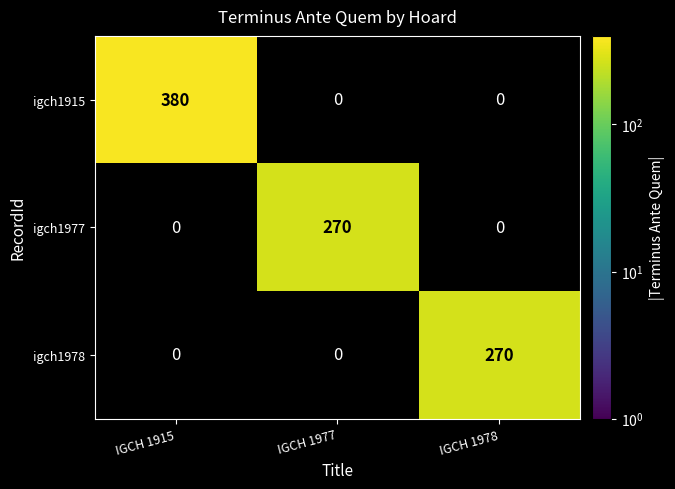

True or false: igch1915 has a value of 519 at IGCH 1915.

False